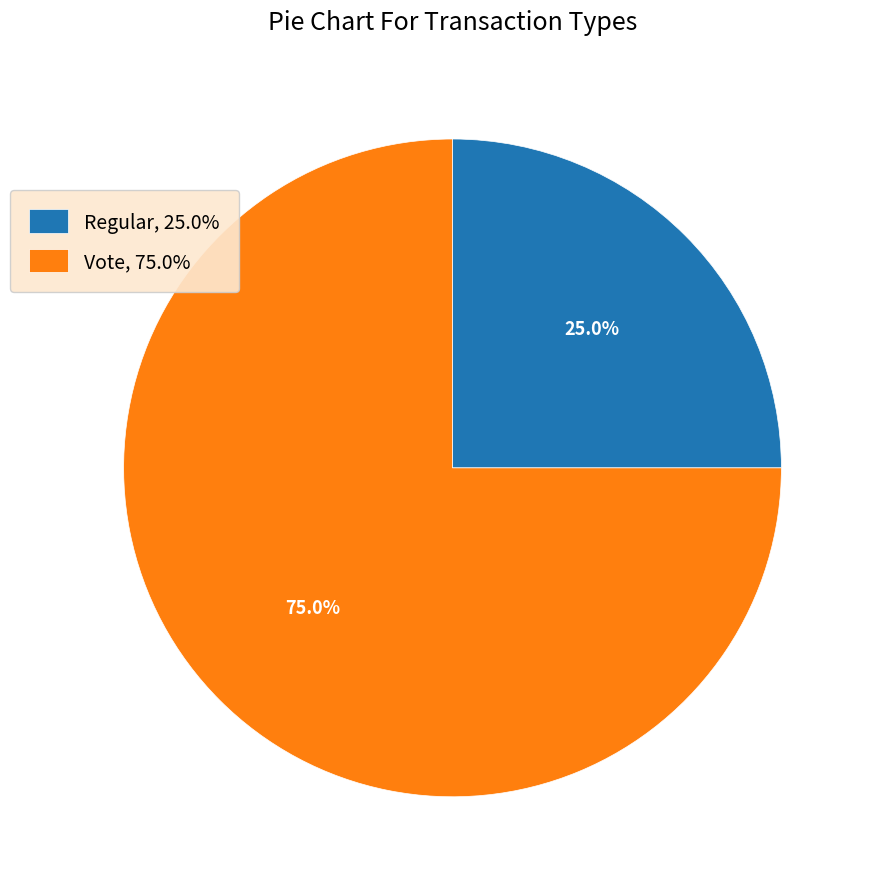

Count the number of slices in the pie.

2